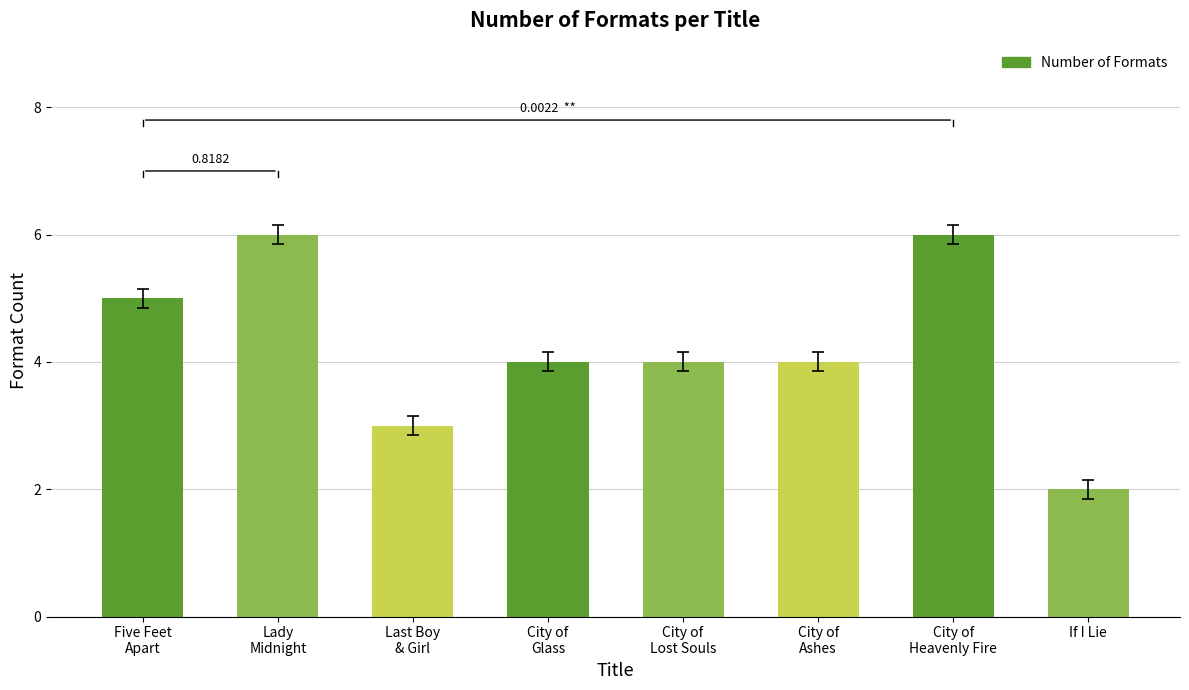

What is the maximum value shown in the chart?

6